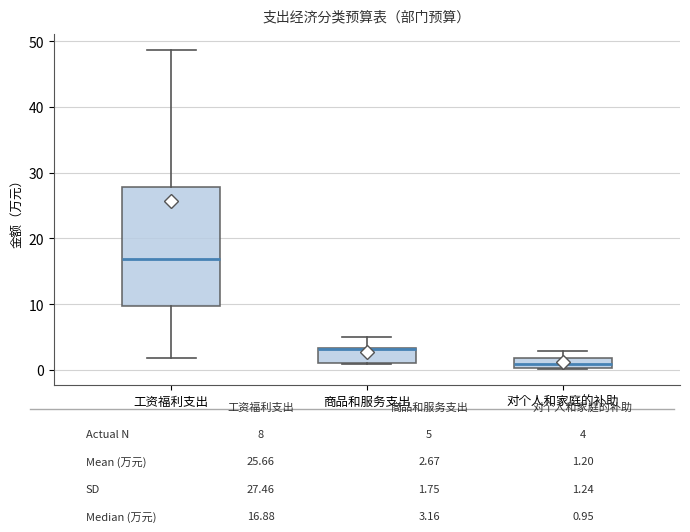

Reading left to right, read every box against the y-axis: the position of its median line, the range the box covers, and the ends of its whiskers. The values are not printed on the chart, so give them approximately, as read against the axis.

工资福利支出: median 17, box 10 to 28, whiskers 2 to 49
商品和服务支出: median 3 (drawn on the box's upper edge), box 1 to 3, whiskers 1 to 5
对个人和家庭的补助: median 1, box 0 to 2, whiskers 0 to 3